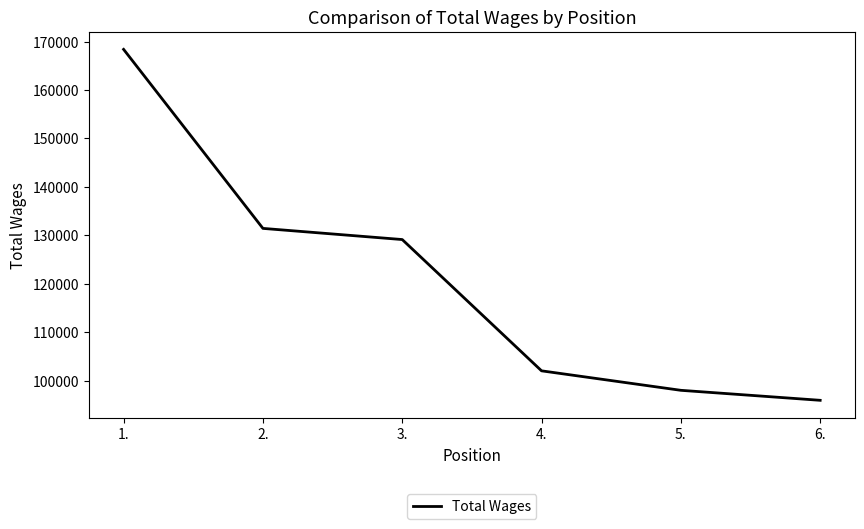

Which category has the lowest value across all series?

6.